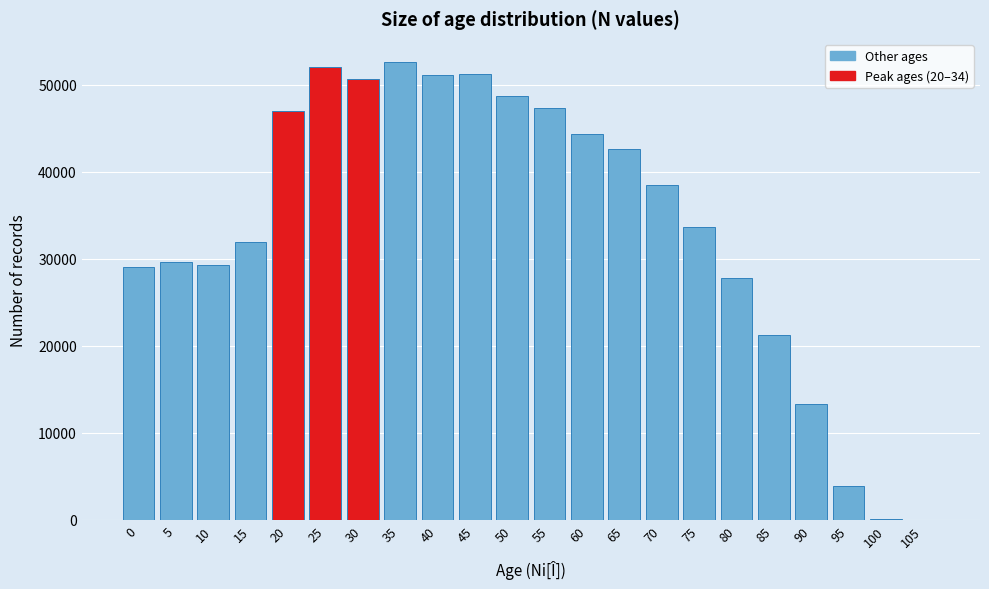

The value at 10 is 29321. True or false?

True